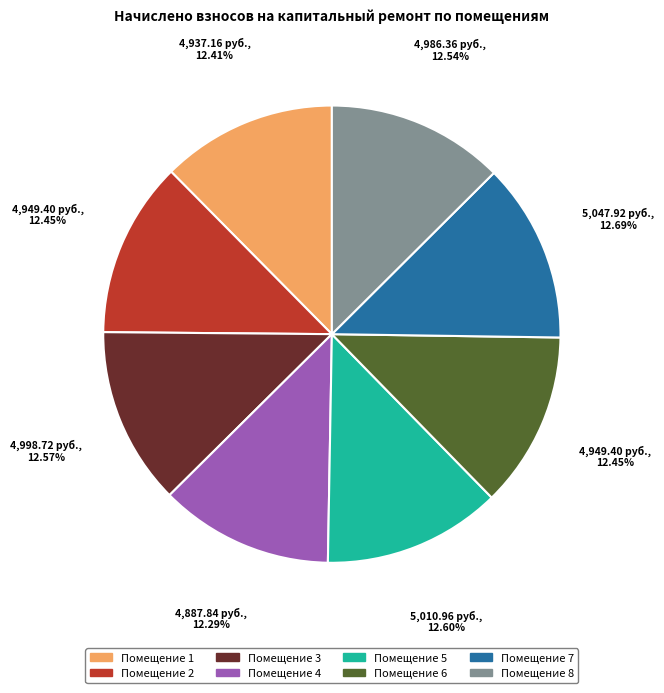

Is there any slice that represents more than half of the pie?

No